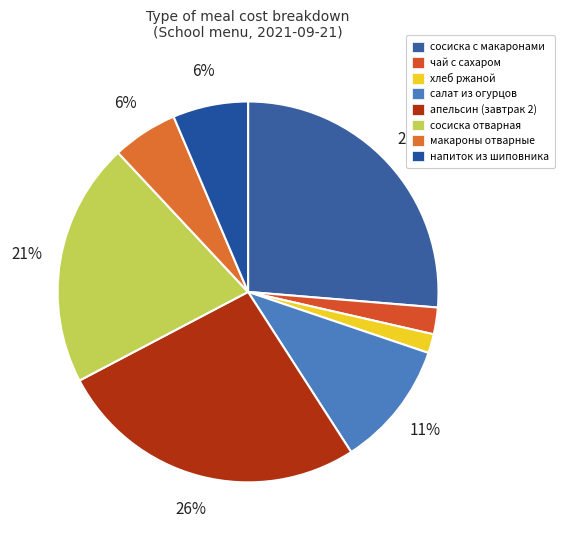

Count the number of slices in the pie.

8